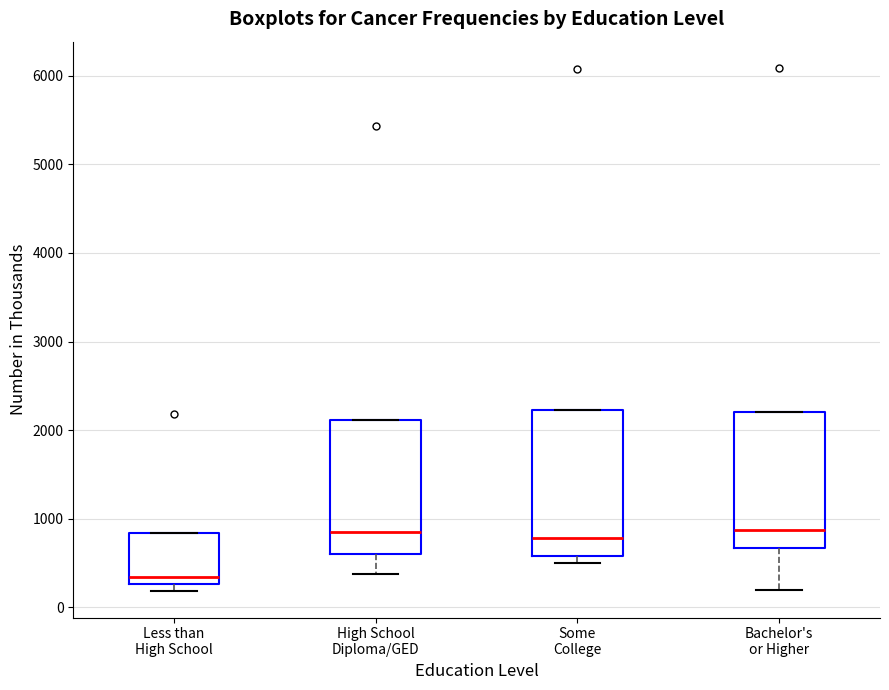

Reading left to right, transcribe this box plot: for each box, give where its median line is, the range the box spans, and where its two whiskers end, as read against the y-axis. The values are not printed on the chart, so give them approximately, as read against the axis.

Less than High School: median 300 (just above the box's lower edge), box 300 to 800, whiskers 200 to 800
High School Diploma/GED: median 800, box 600 to 2100, whiskers 400 to 2100
Some College: median 800, box 600 to 2200, whiskers 500 to 2200
Bachelor's or Higher: median 900, box 700 to 2200, whiskers 200 to 2200